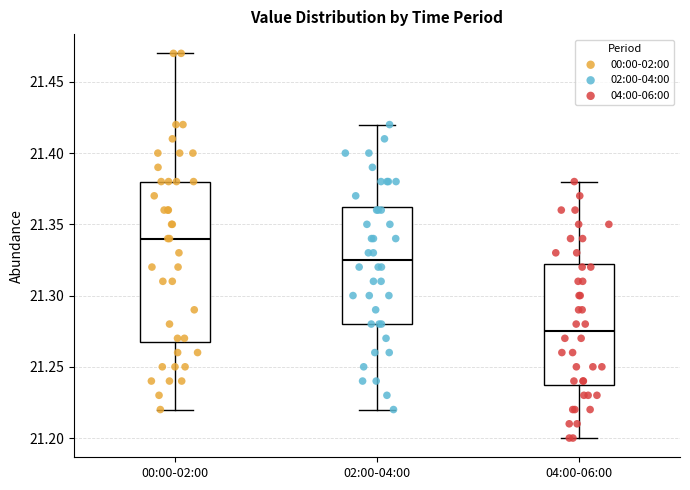

Which box is the tallest, from its lower edge to its upper edge?

00:00-02:00